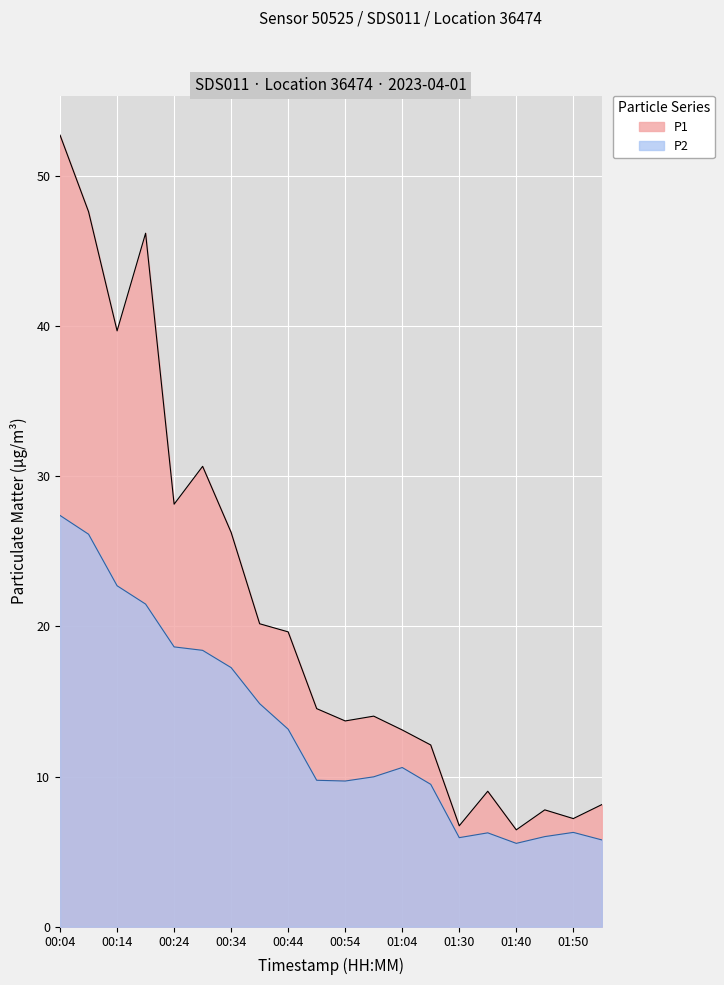

True or false: P2 has more than 0 points higher than both neighbors.

True